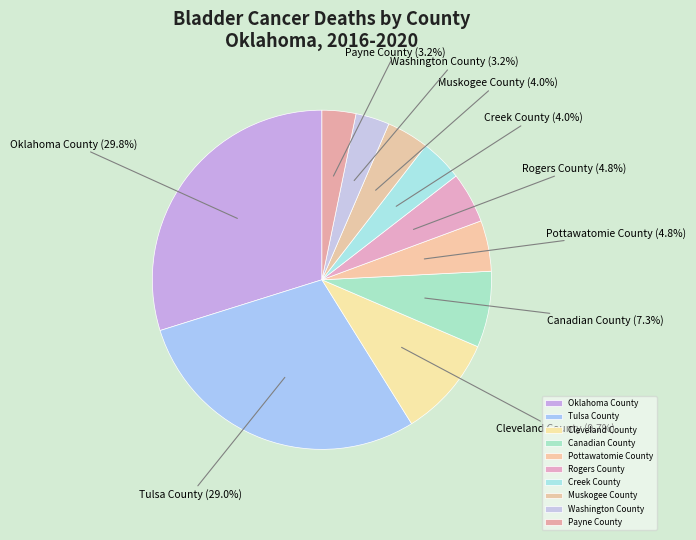

Which slice is the largest?

Oklahoma County